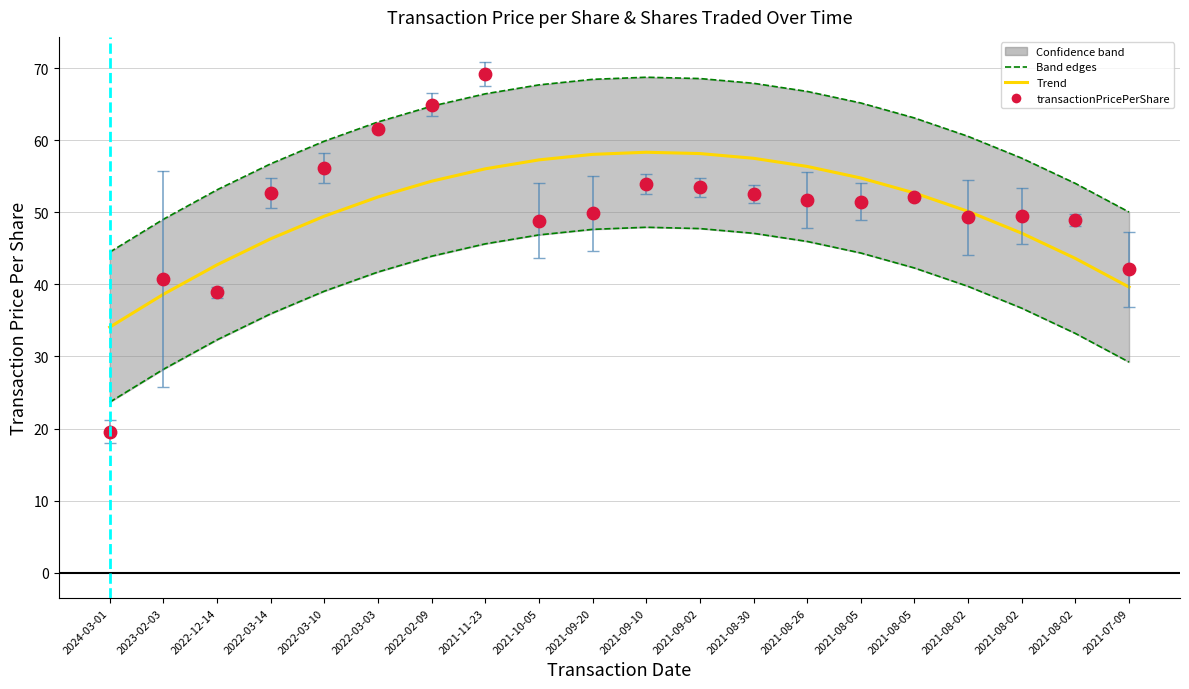

Which series reaches the maximum Y coordinate?

transactionPricePerShare